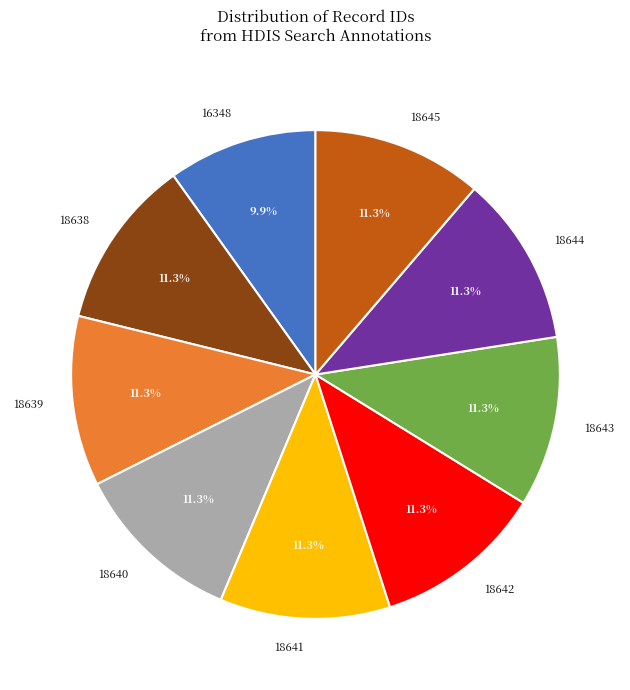

Approximately how many times larger is the value at 18640 compared to 18645?

1.0